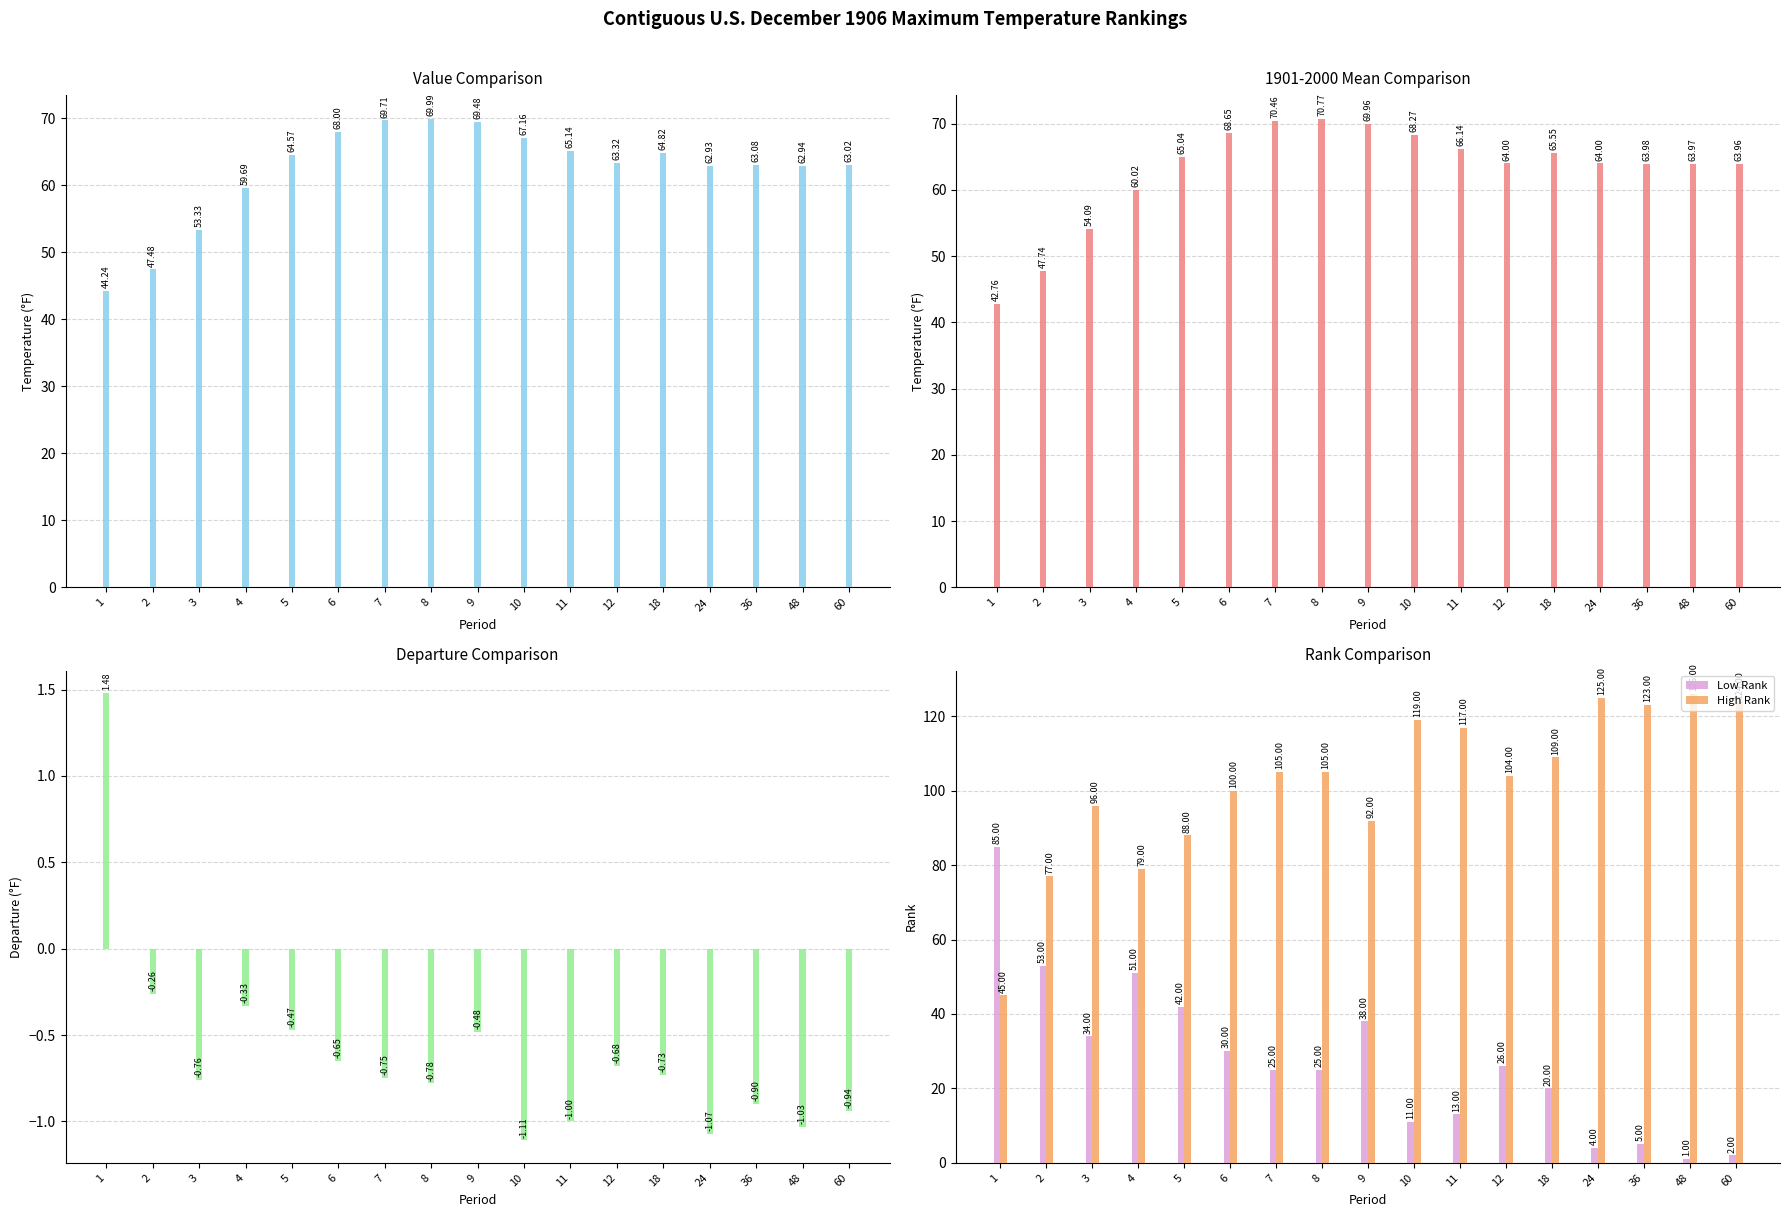

What is the sum of the Departure values at 48 and 18?

-1.8